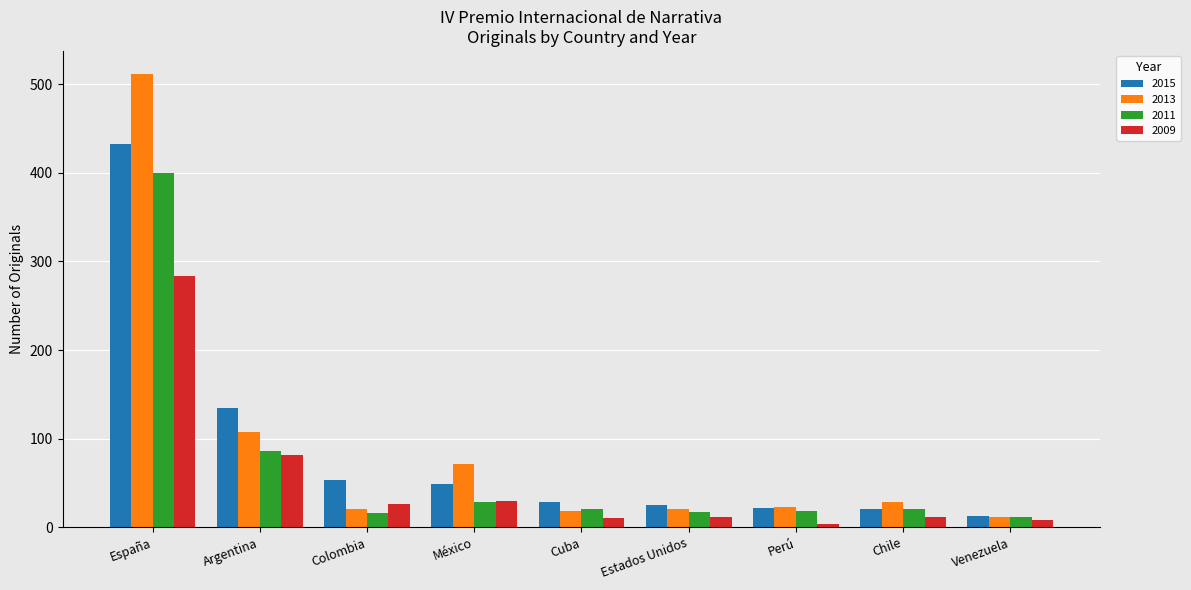

What is the difference between the highest and lowest values at México?

42